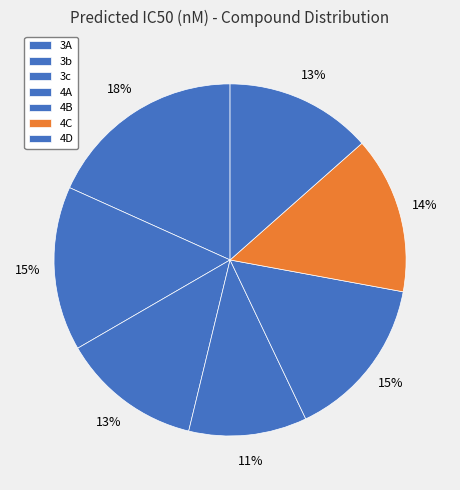

Is 3A the majority of the pie?

No